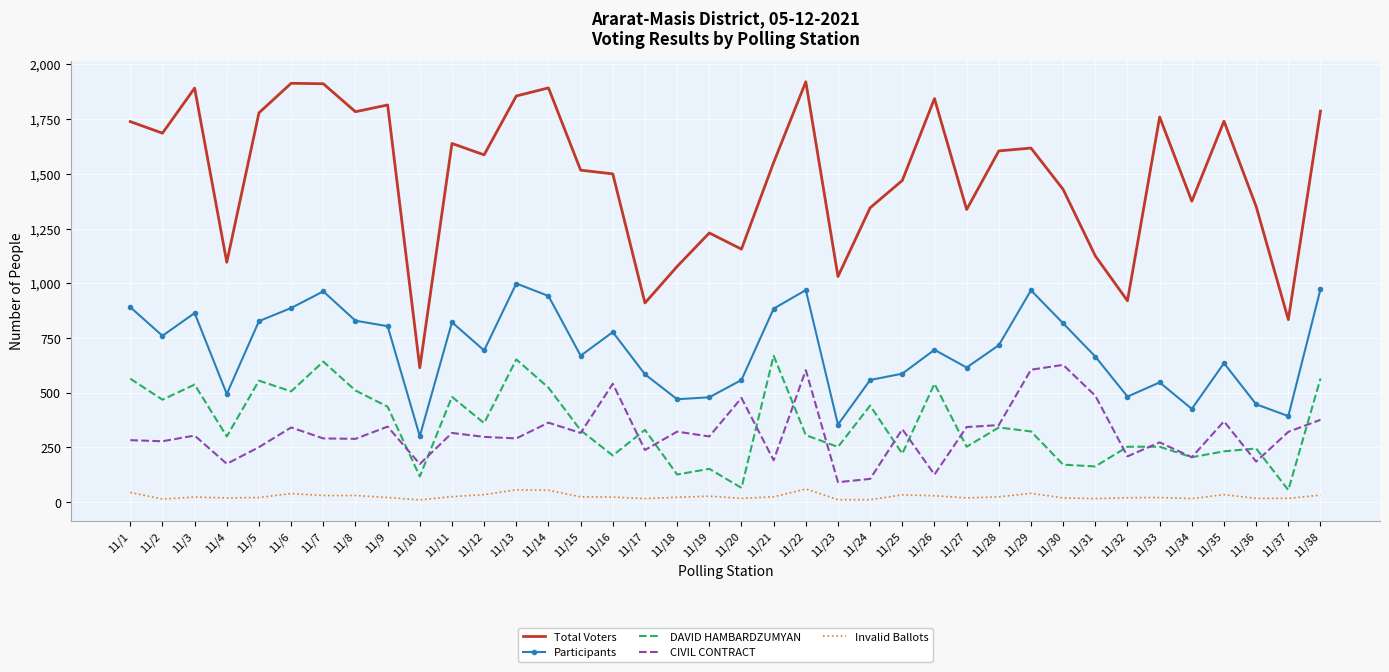

Which series has the largest total across all categories?

Total Voters